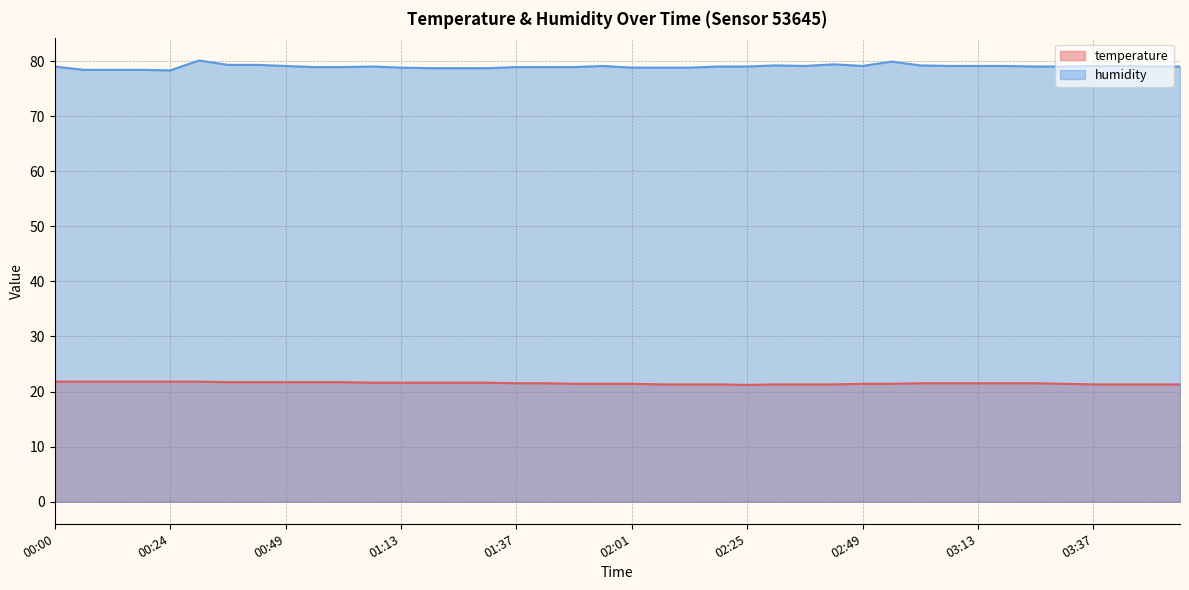

Is it true that temperature equals 21.7 at 00:37?

True